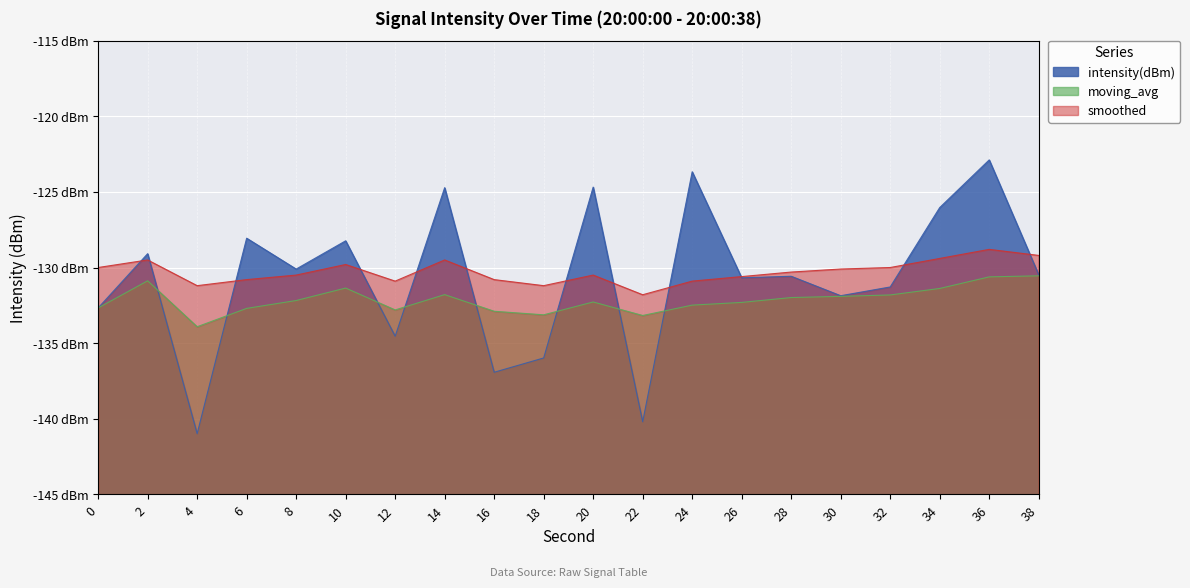

What is the difference between the second highest and minimum values in the intensity(dBm) series?

17.3